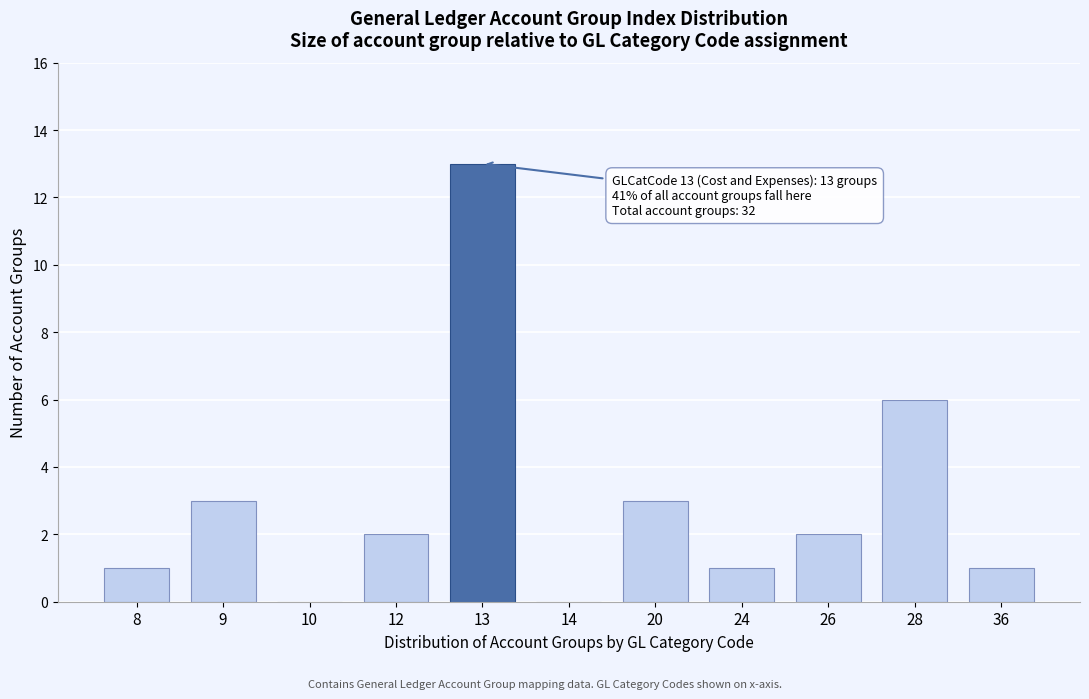

Reading right to left, what are all the values shown in this chart?

36=1	28=6	26=2	24=1	20=3	14=0	13=13	12=2	10=0	9=3	8=1